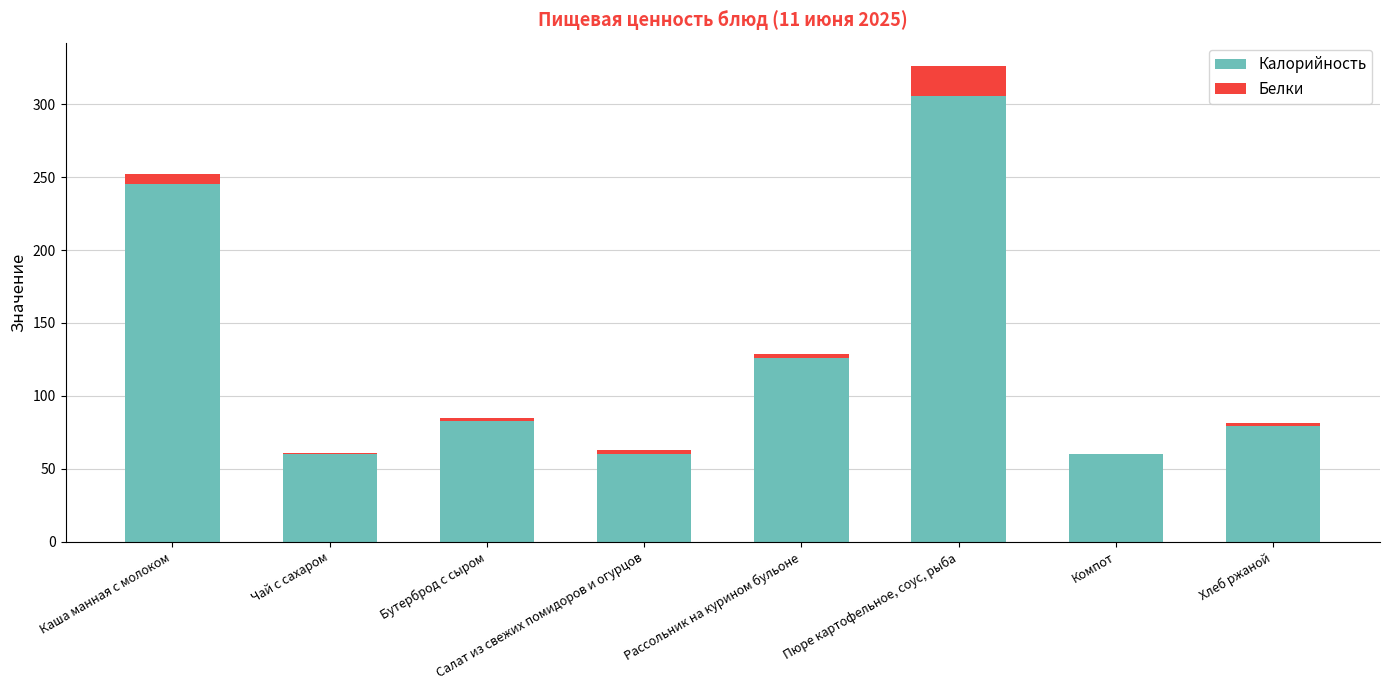

At which category is the sum across all series the highest?

Пюре картофельное, соус, рыба